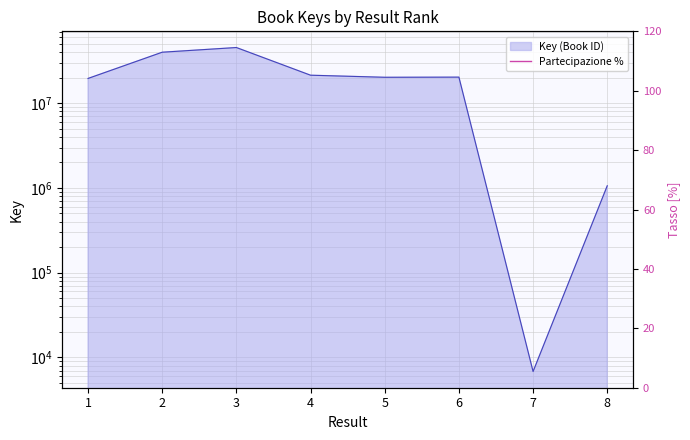

How many interior local peaks (higher than both neighbors) does the data have?

2